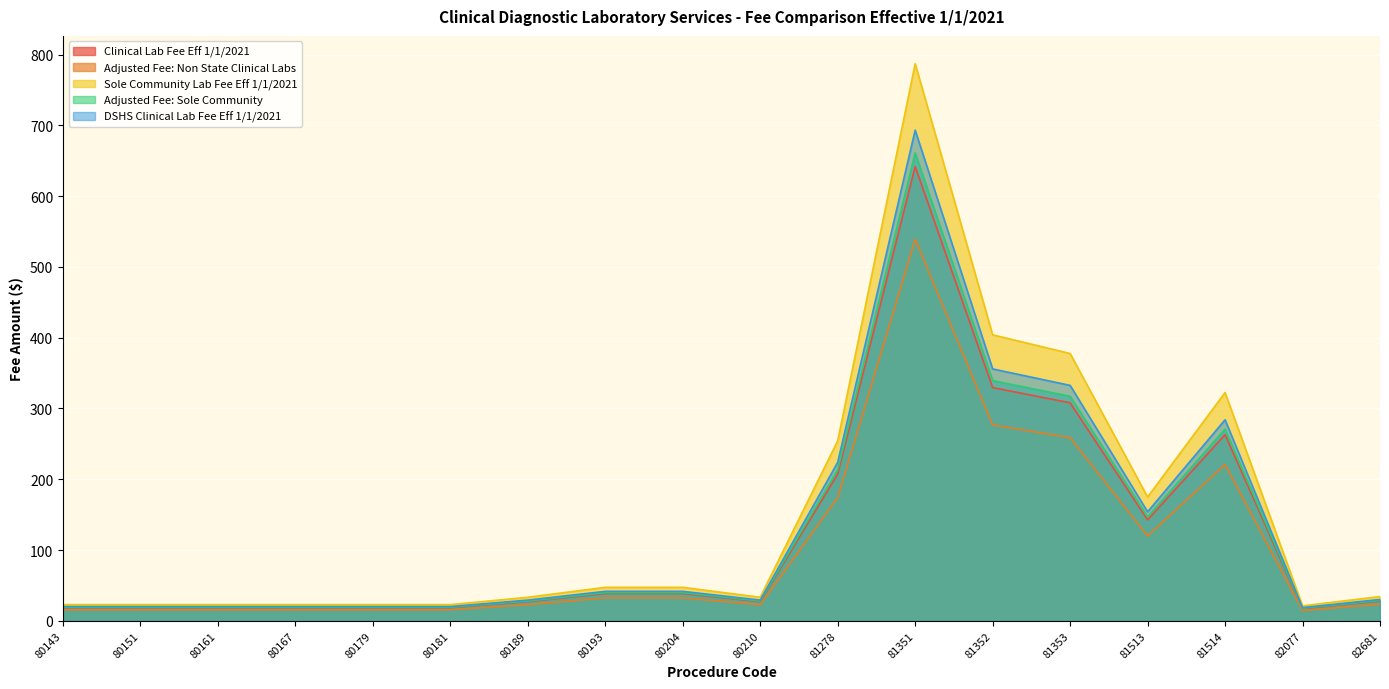

Is it true that DSHS Clinical Lab Fee Eff 1/1/2021 equals 10.4 at 82681?

False